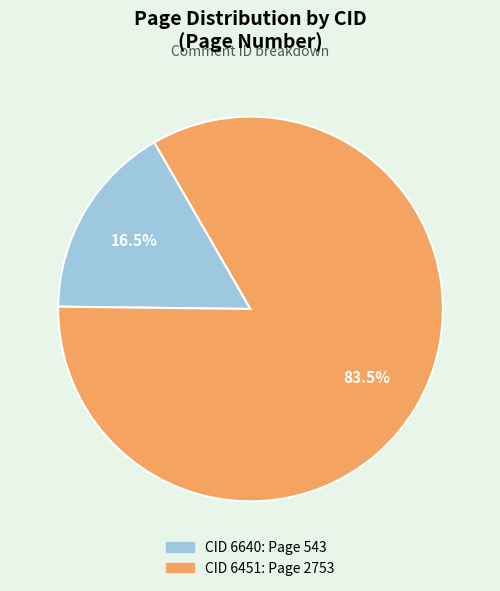

Is there any slice that represents more than half of the pie?

Yes